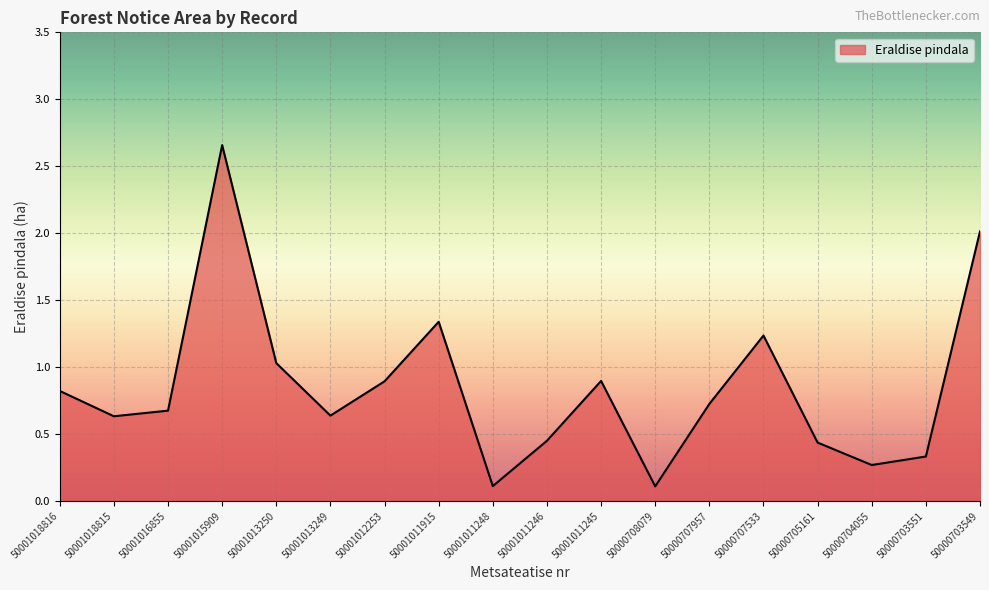

At which category does the data reach its first local valley?

50001018815